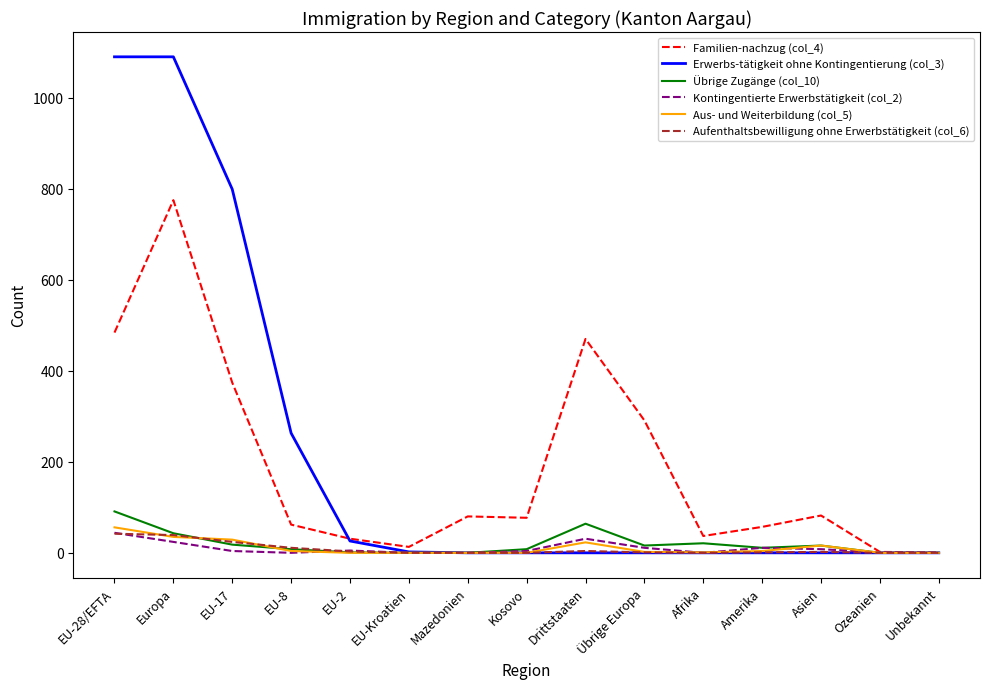

Which series has the widest spread of values?

Erwerbs-tätigkeit ohne Kontingentierung (col_3)